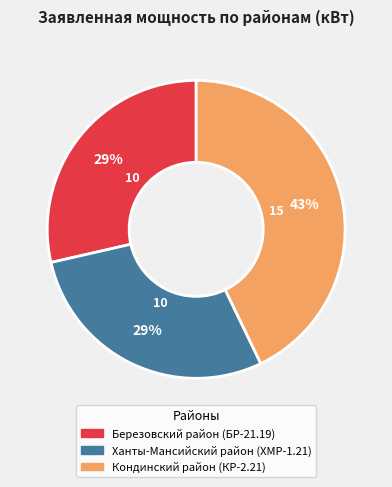

To the nearest percent, what is the difference between the Ханты-Мансийский район (ХМР-1.21) and Кондинский район (КР-2.21) slice percentages?

14%